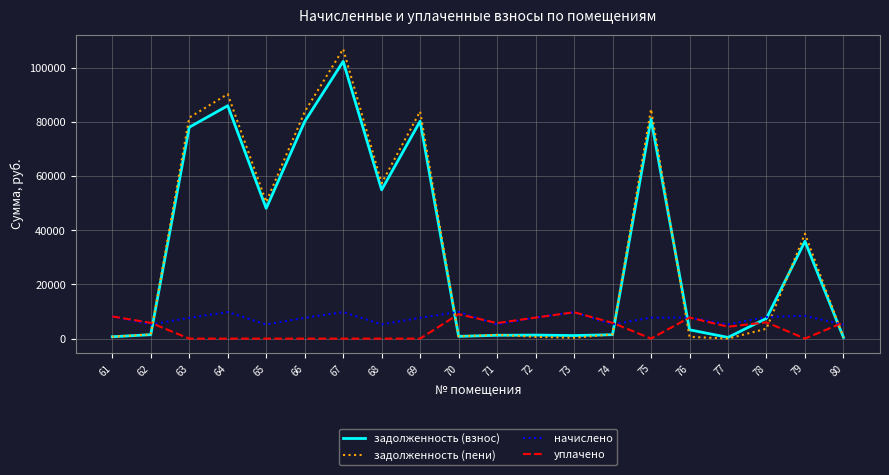

What is the difference between the maximum and minimum values in the задолженность (пени) series?

106947.4